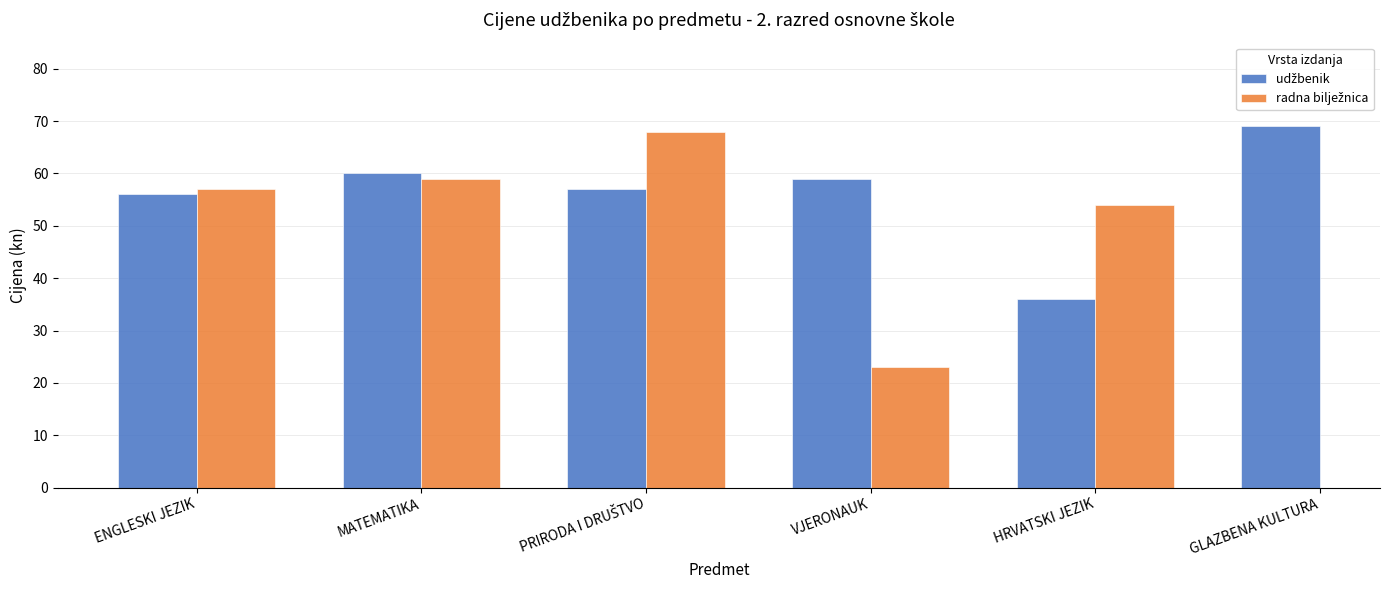

What is the maximum value for udžbenik?

69.0